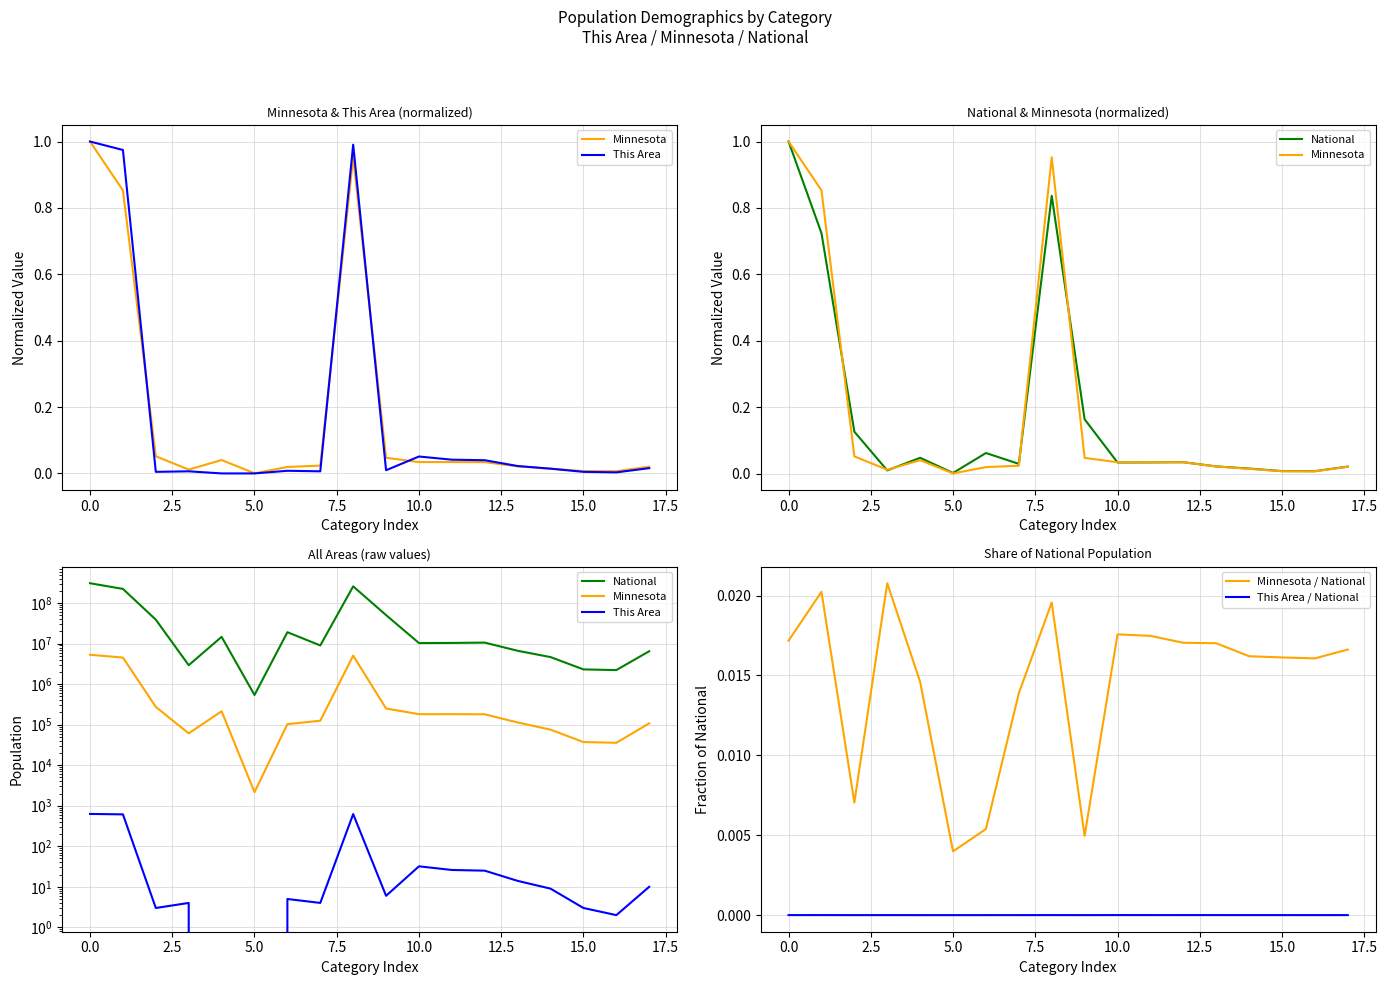

How many lines are shown in the chart?

5